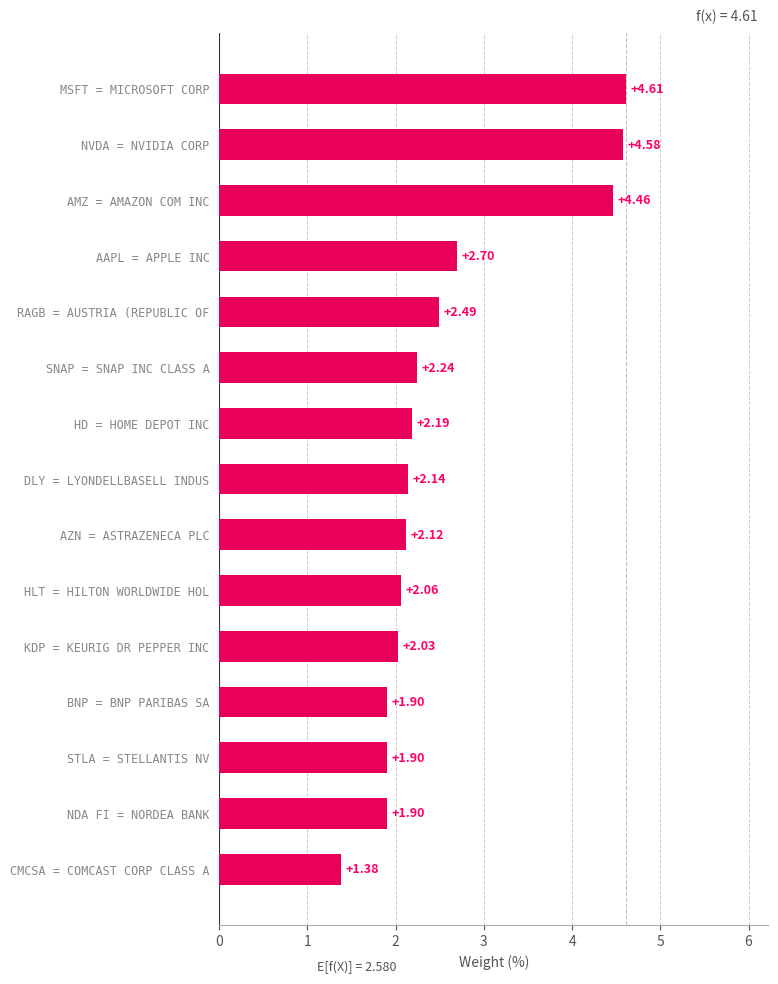

At which label is the value closest to 2?

KDP = KEURIG DR PEPPER INC